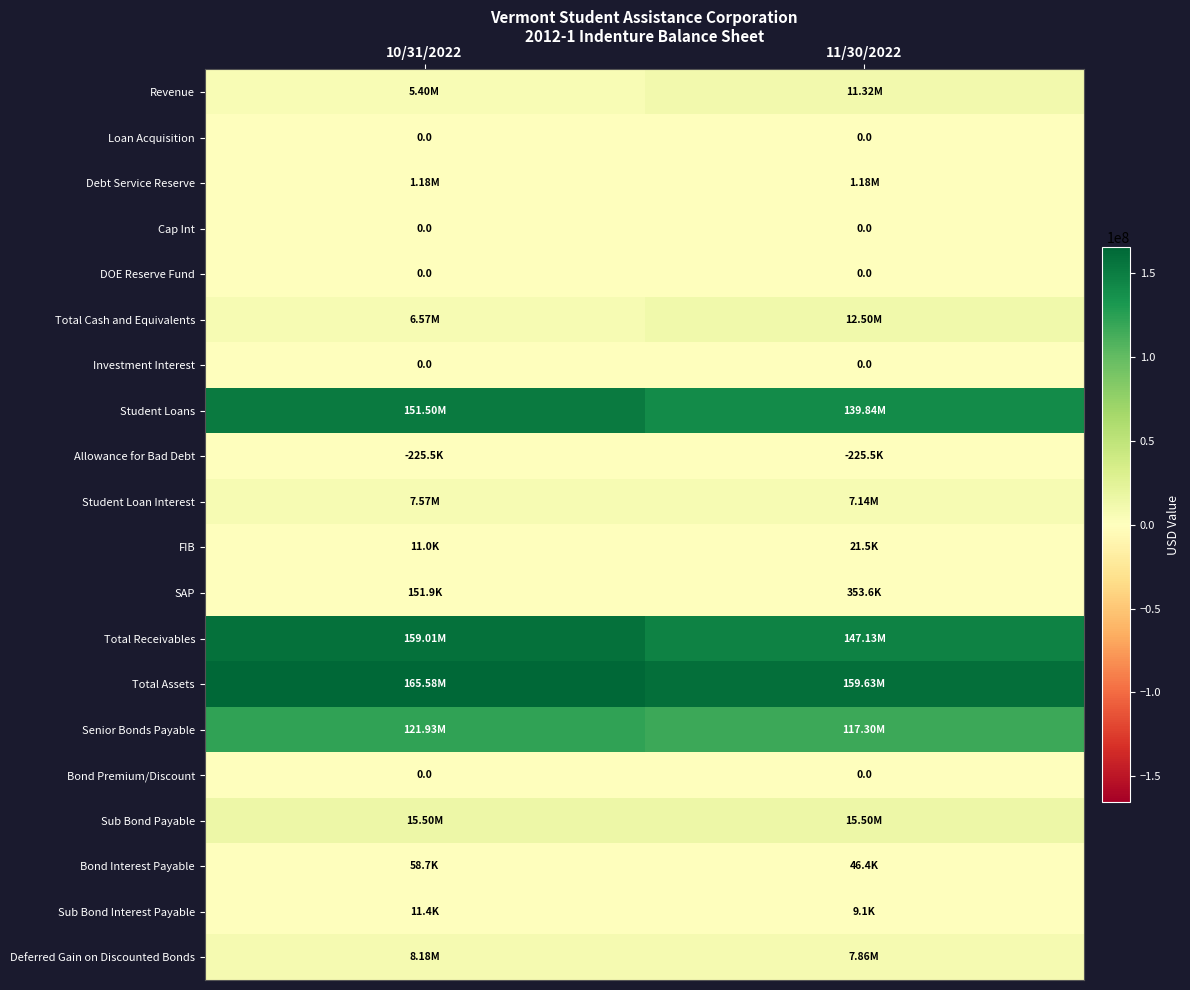

What is the difference between the Bond Interest Payable values at 10/31/2022 and 11/30/2022?

12326.0